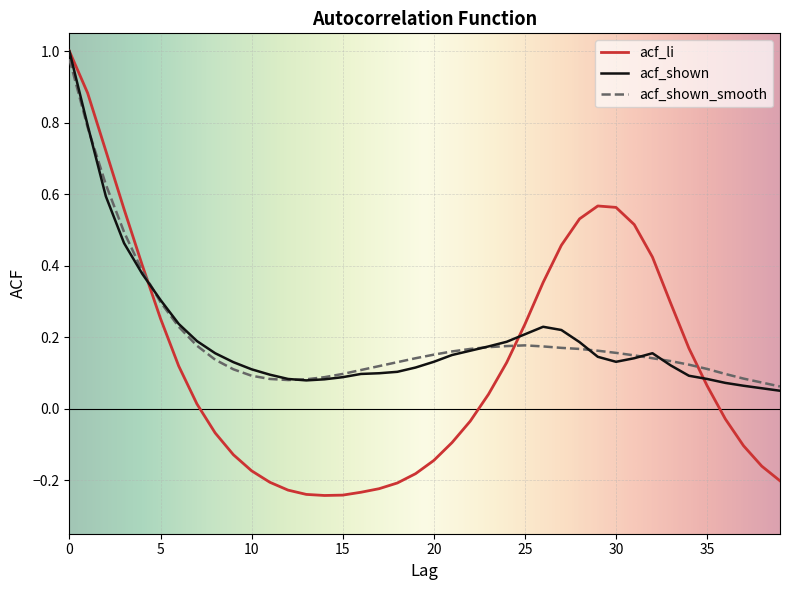

Which series has the widest spread of values?

acf_li